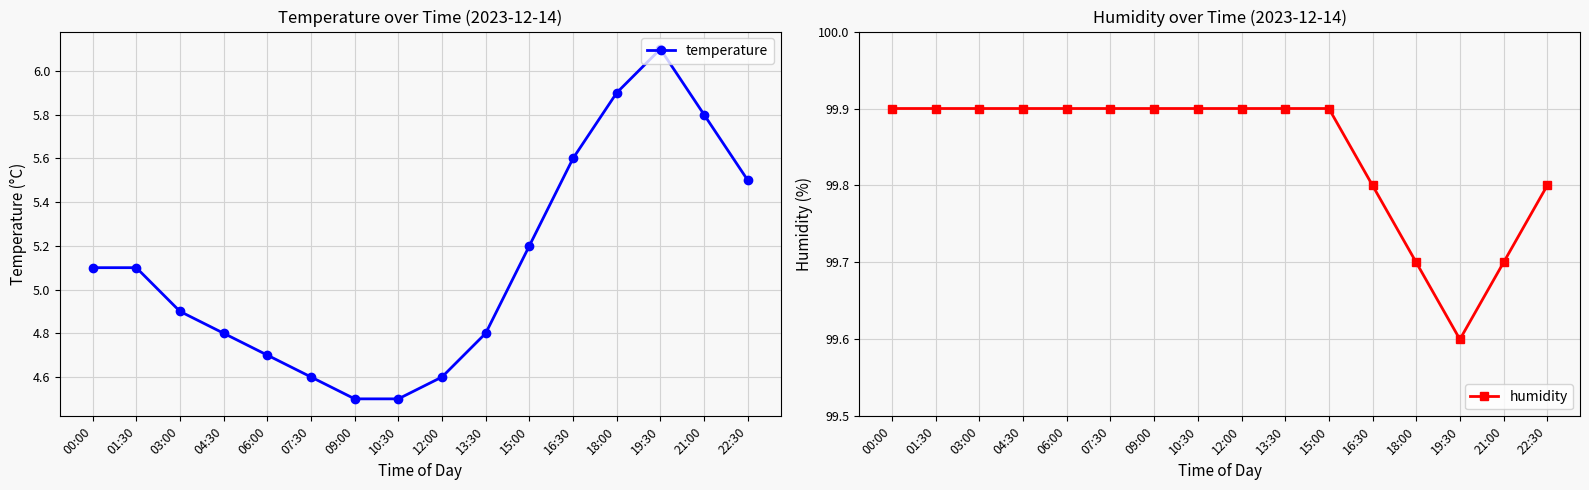

Which category has the lowest value across all series?

09:00